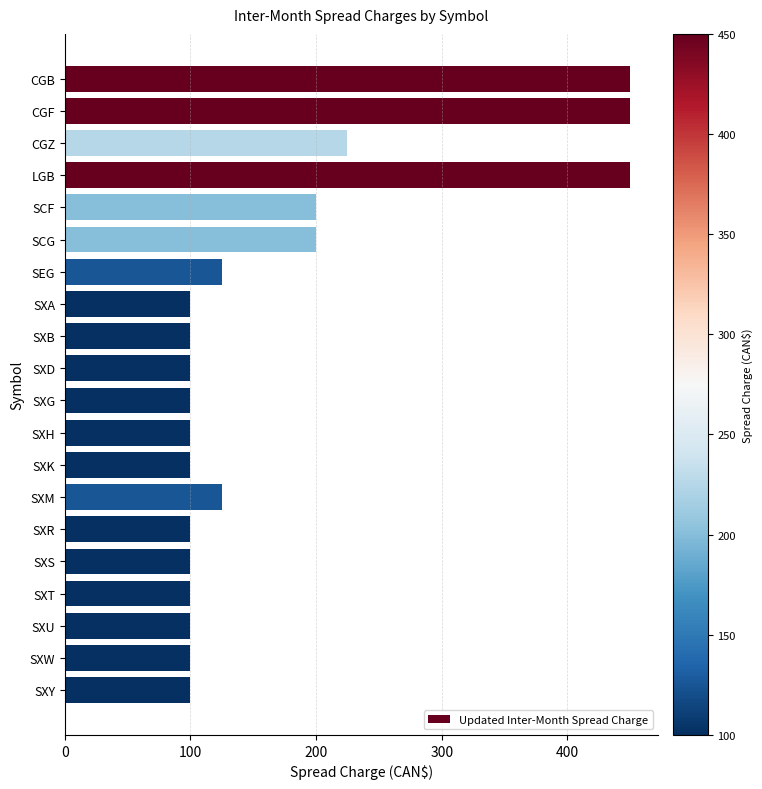

Is it true that the value at SXD is 65?

False